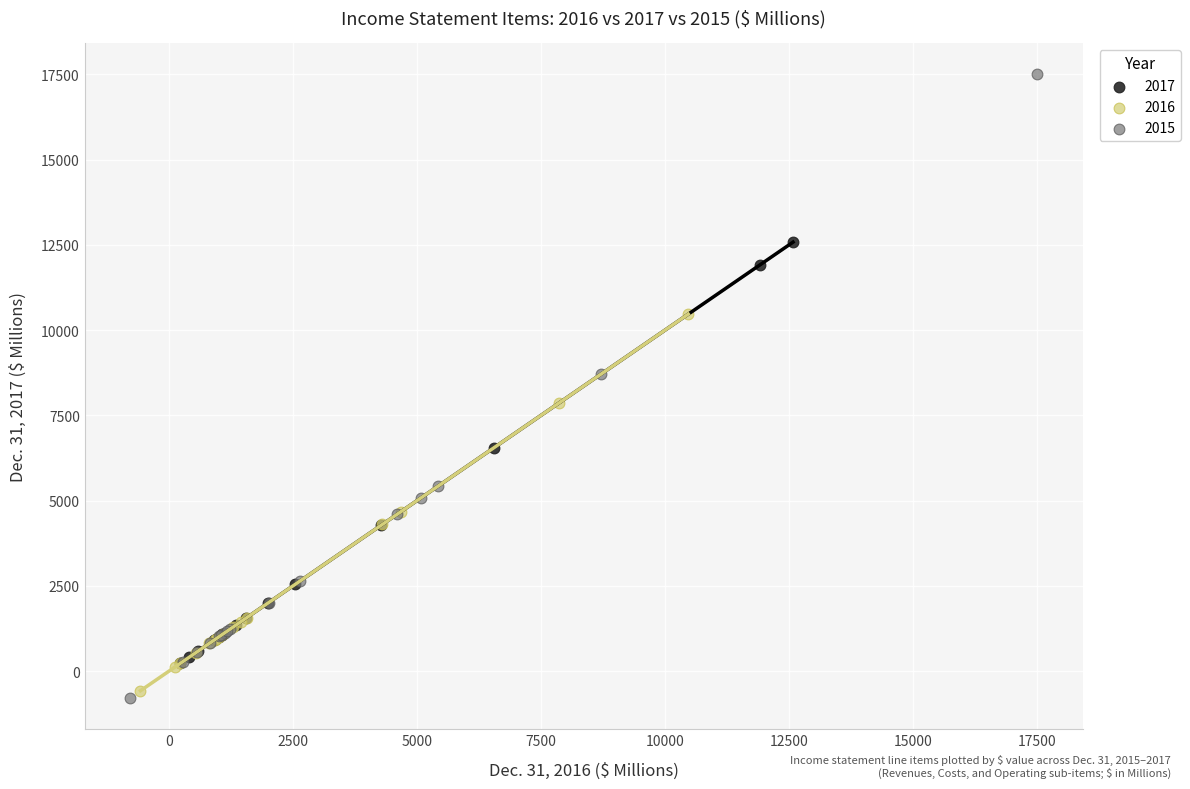

What are all the series names shown in the legend?

2017, 2016, 2015